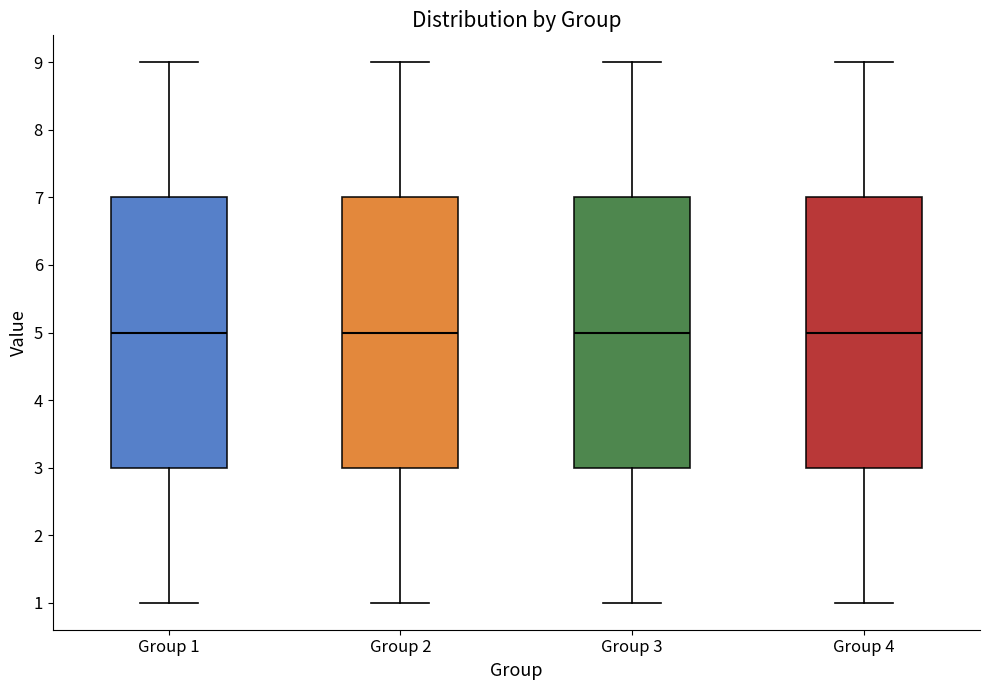

Reading left to right, read every box against the y-axis: the position of its median line, the range the box covers, and the ends of its whiskers. The values are not printed on the chart, so give them approximately, as read against the axis.

Group 1: median 5, box 3 to 7, whiskers 1 to 9
Group 2: median 5, box 3 to 7, whiskers 1 to 9
Group 3: median 5, box 3 to 7, whiskers 1 to 9
Group 4: median 5, box 3 to 7, whiskers 1 to 9